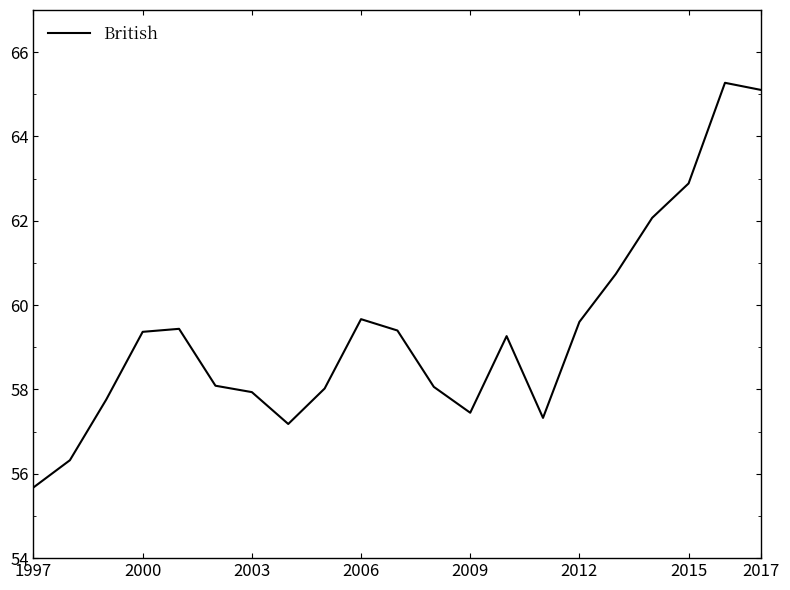

What is the minimum value shown in the chart?

55.7